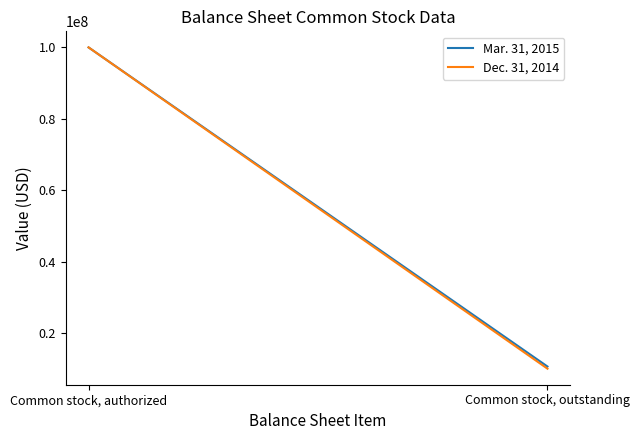

What is the sum of the Mar. 31, 2015 values at Common stock, outstanding and Common stock, authorized?

110600138